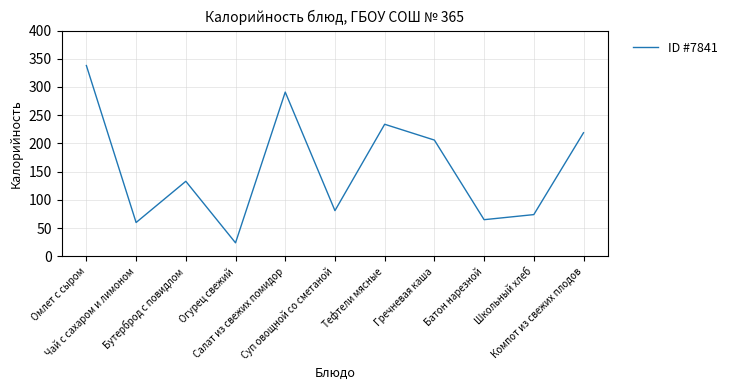

What is the change in value from Огурец свежий to Суп овощной со сметаной?

+57